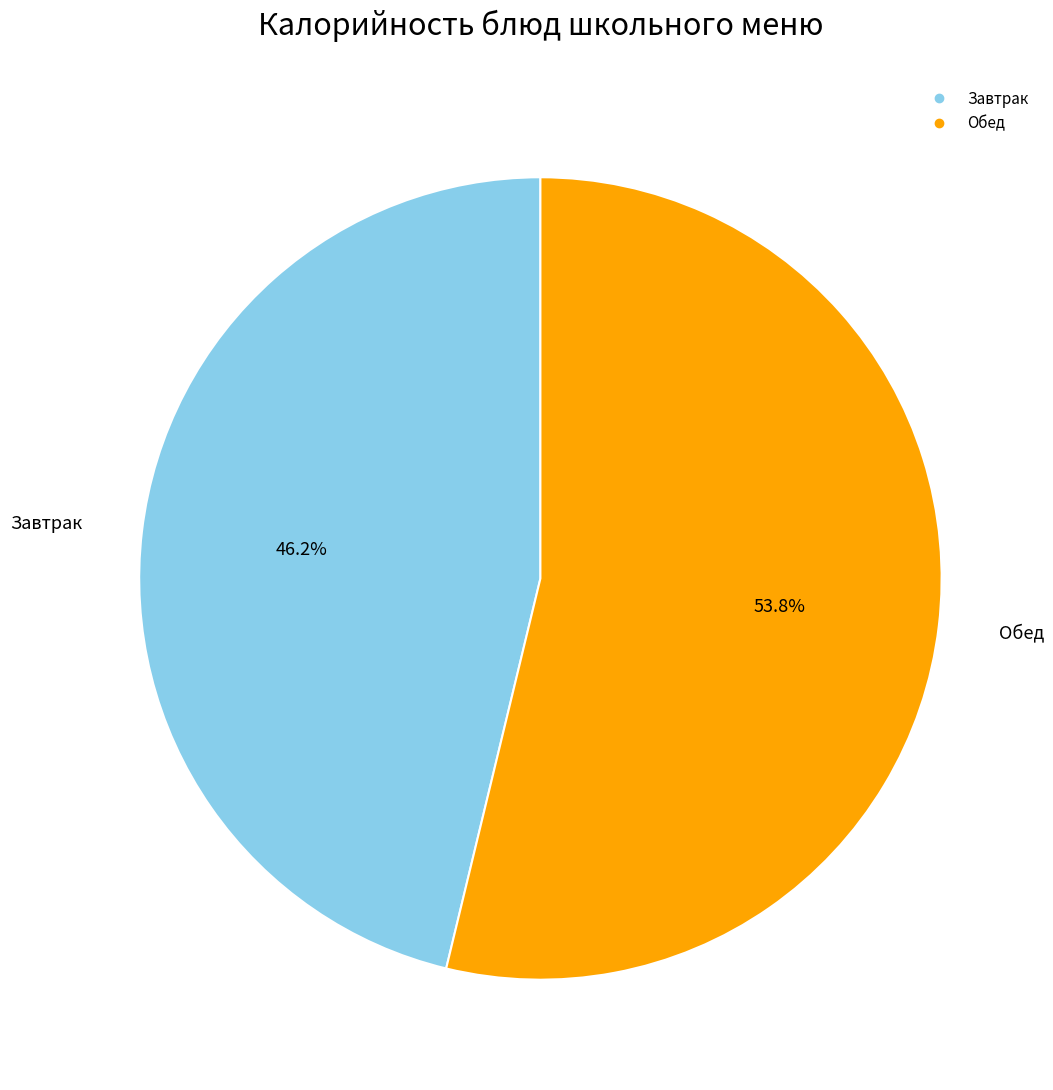

To the nearest percent, what is the difference between the largest and smallest slice percentages?

8%